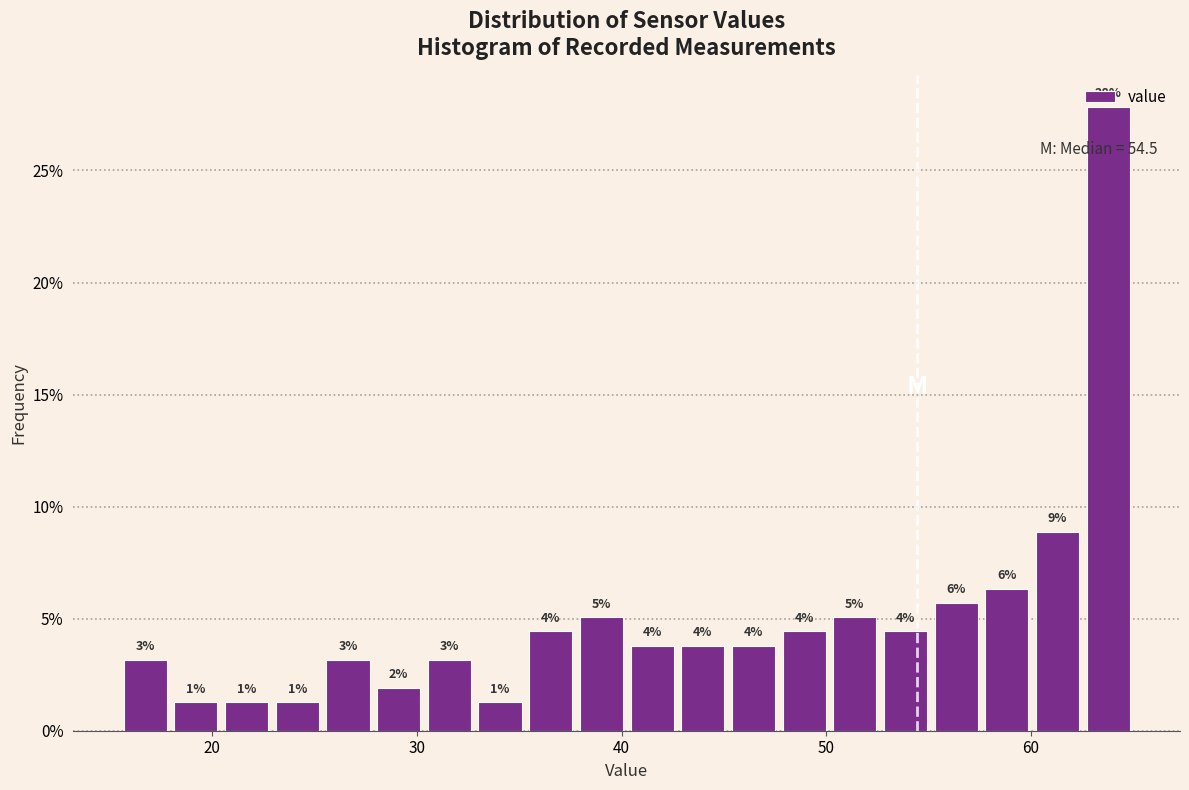

Around what value on the x-axis is the tallest bar? Give the approximate position of its centre, as read against the axis.

64